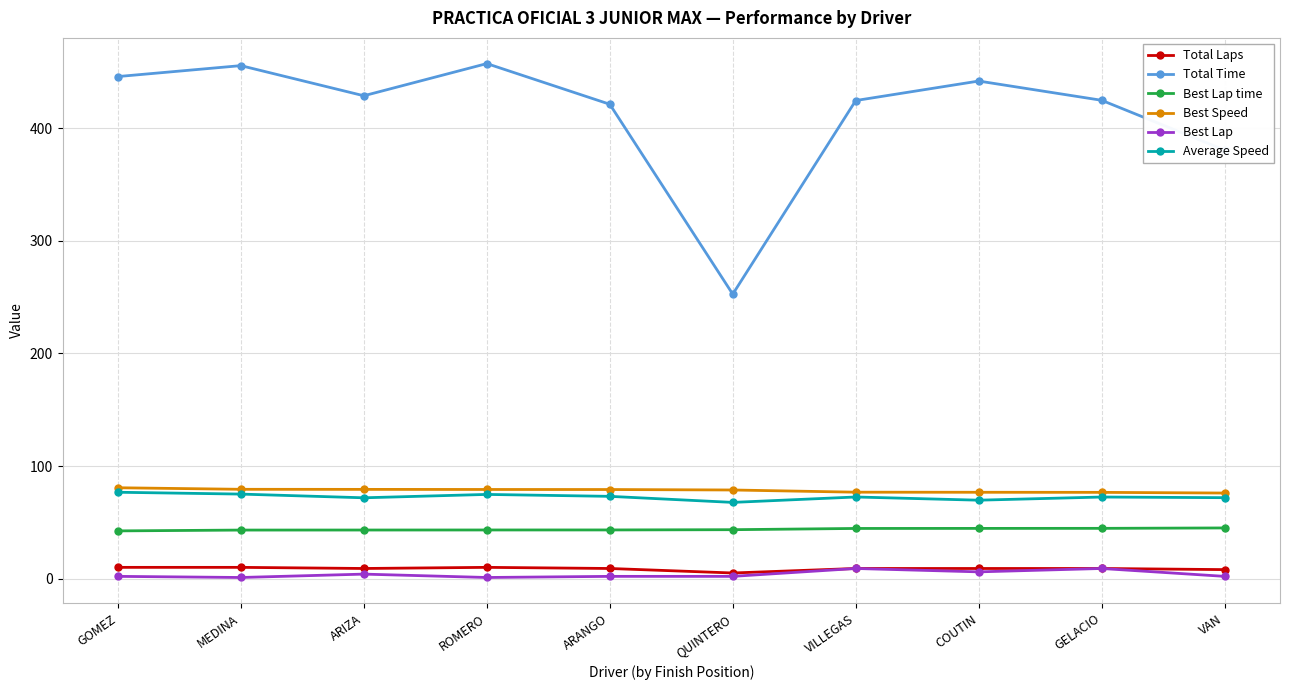

The Best Speed series shows 136.9 at ROMERO. True or false?

False